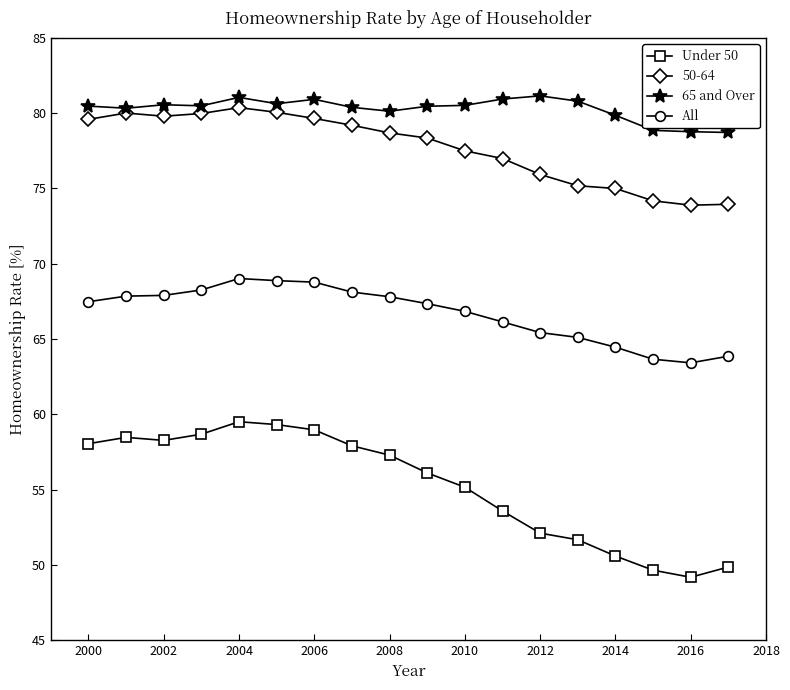

What is the smallest value displayed?

49.2